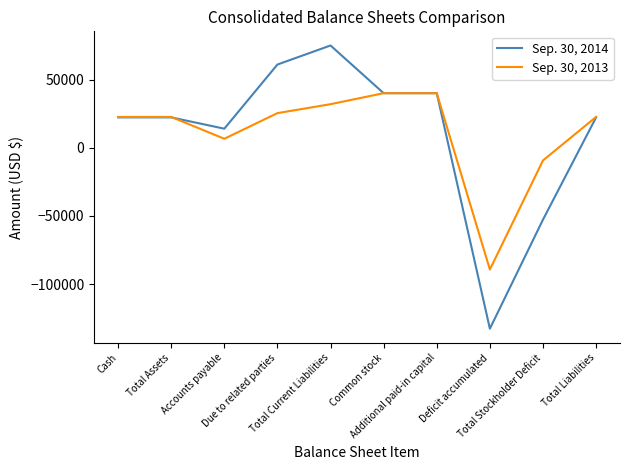

Which series has the largest range (max minus min)?

Sep. 30, 2014